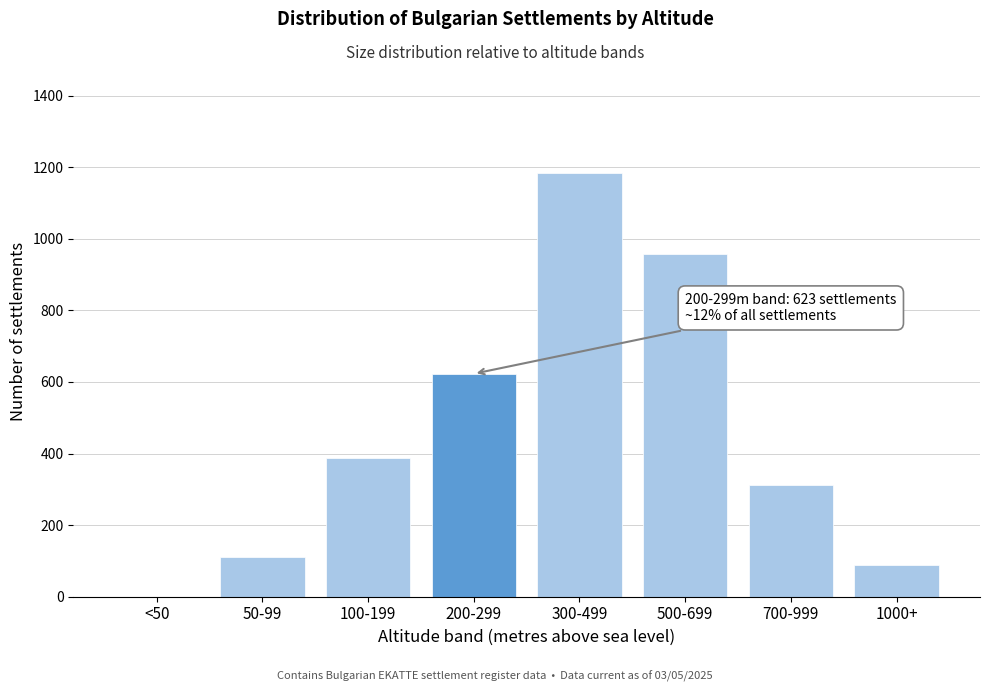

Reading left to right, transcribe all the data shown in this chart.

<50=0	50-99=112	100-199=387	200-299=623	300-499=1184	500-699=958	700-999=312	1000+=88